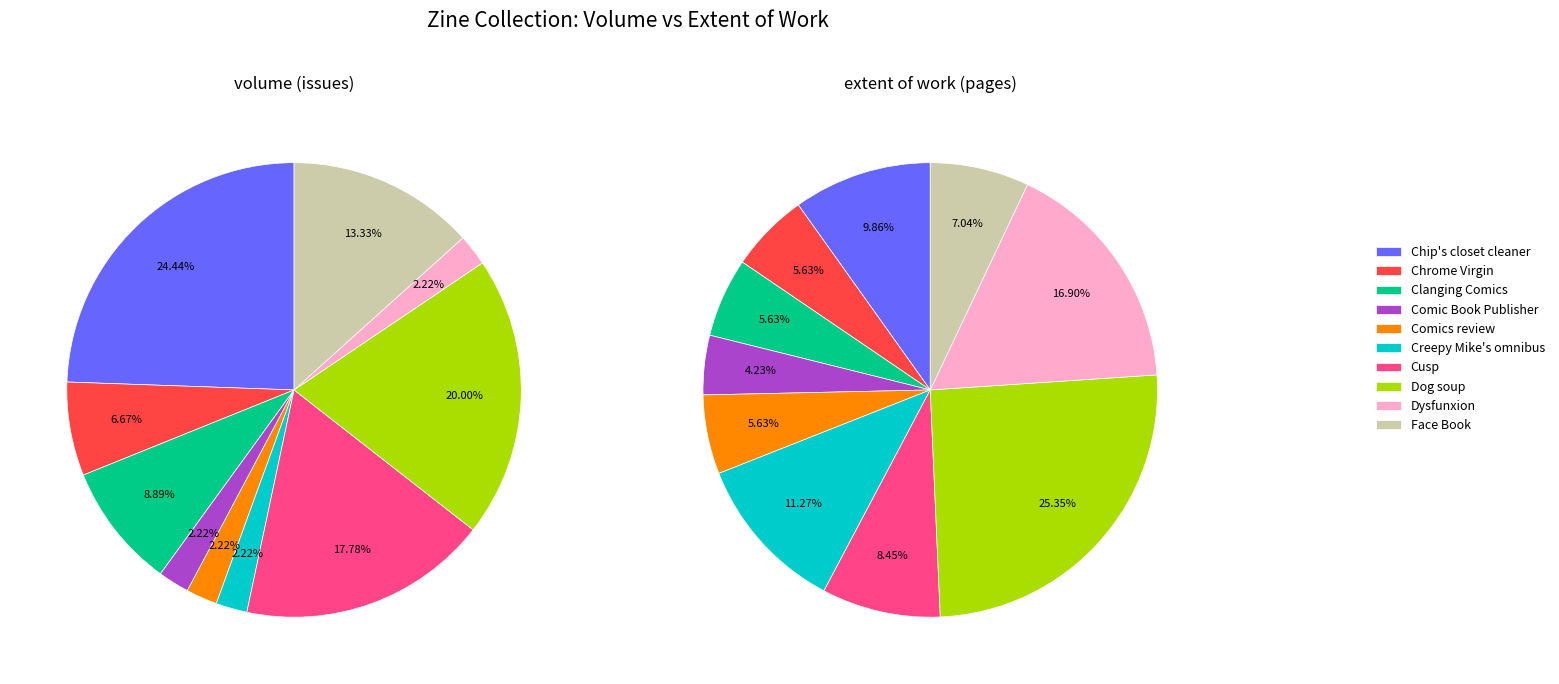

Combined, do 4 and extent account for over 50%?

No